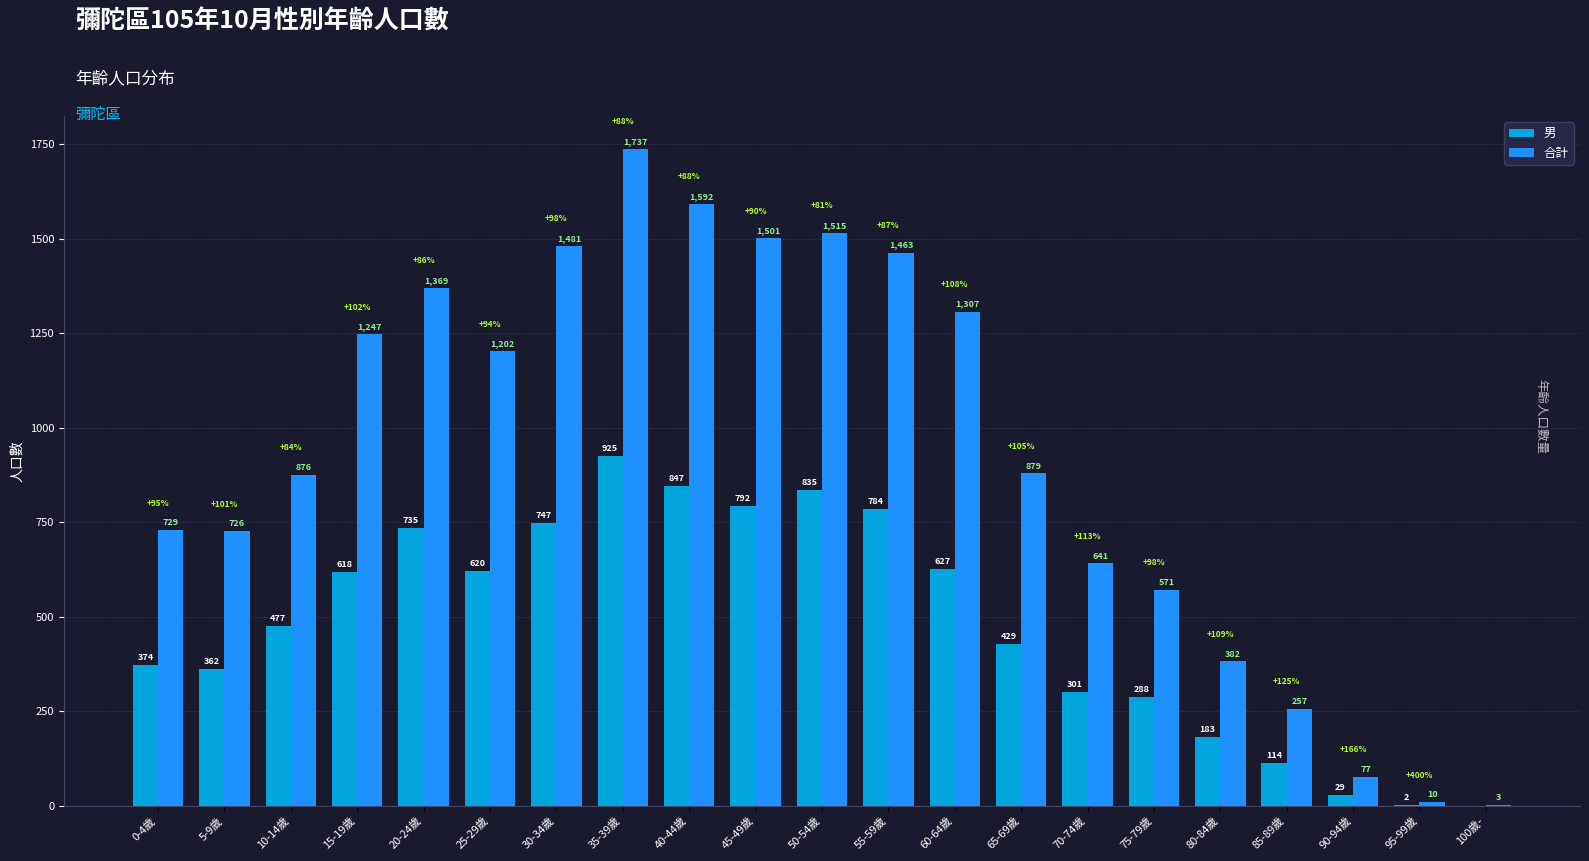

Read the 合計 value at 75-79歲, to the nearest 100.

600